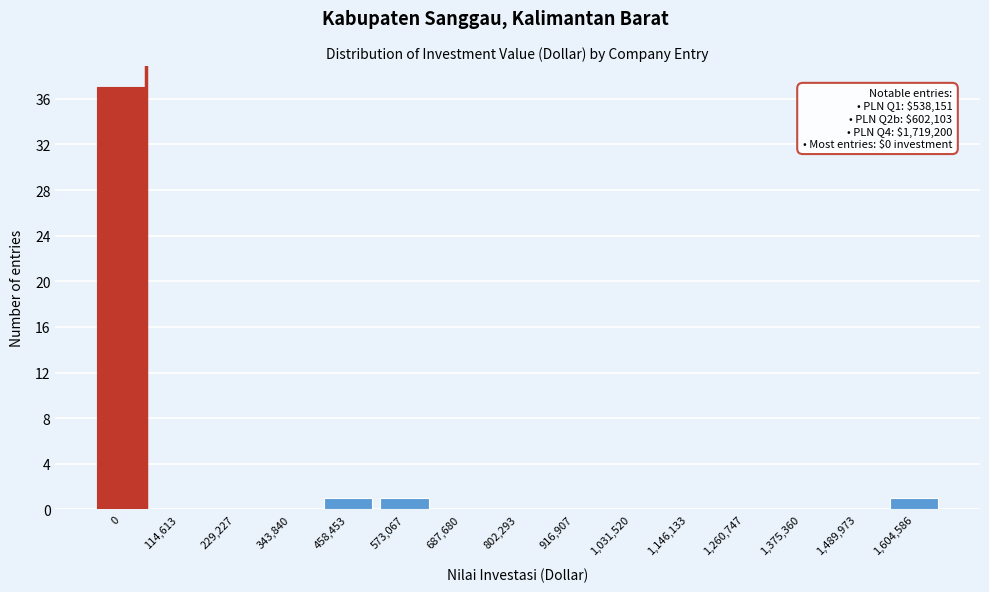

Reading left to right, list all the values displayed in this chart.

0=37	114,613=0	229,227=0	343,840=0	458,453=1	573,067=1	687,680=0	802,293=0	916,907=0	1,031,520=0	1,146,133=0	1,260,747=0	1,375,360=0	1,489,973=0	1,604,586=1